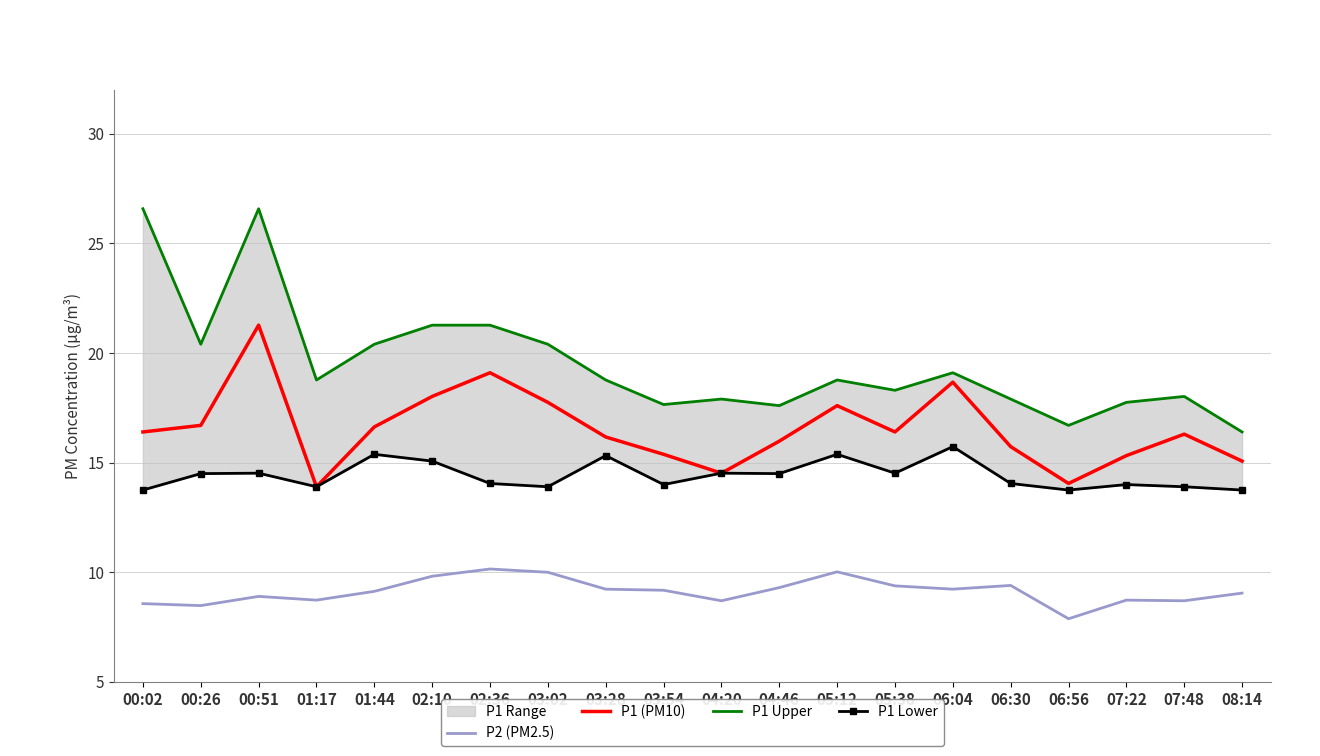

The value of P1 Lower at 01:17 is 4.1. True or false?

False